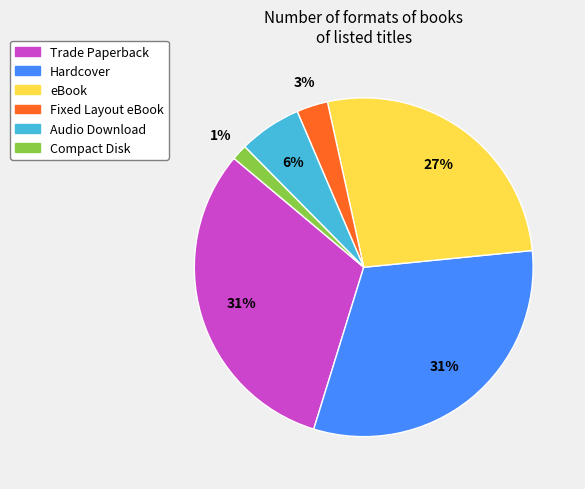

Which category has the smallest portion of the pie?

Compact Disk